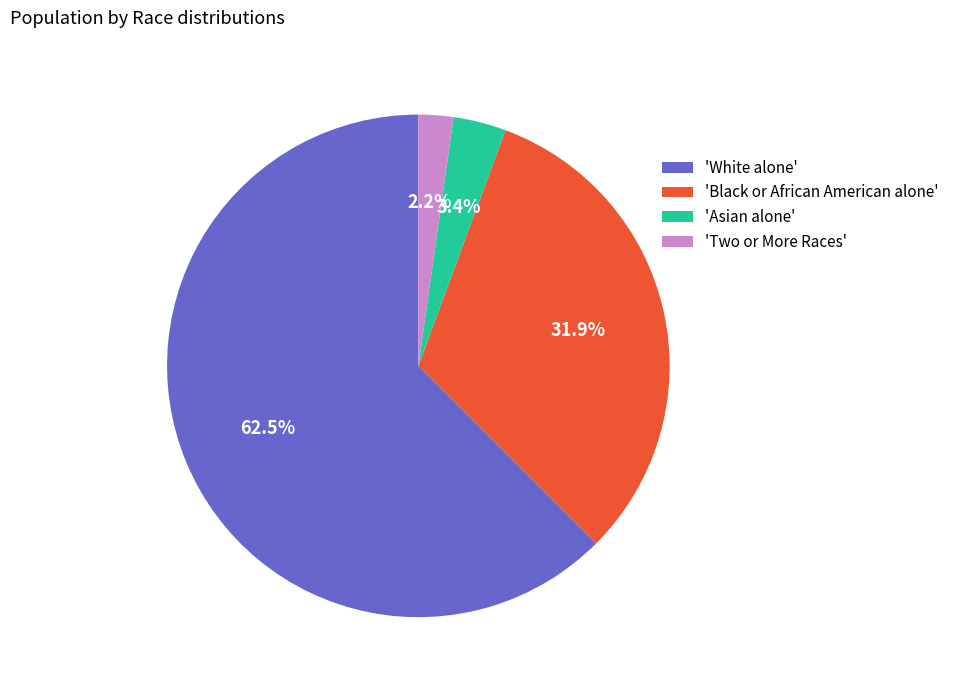

How much of the chart is everything except 'Two or More Races'?

97.8%